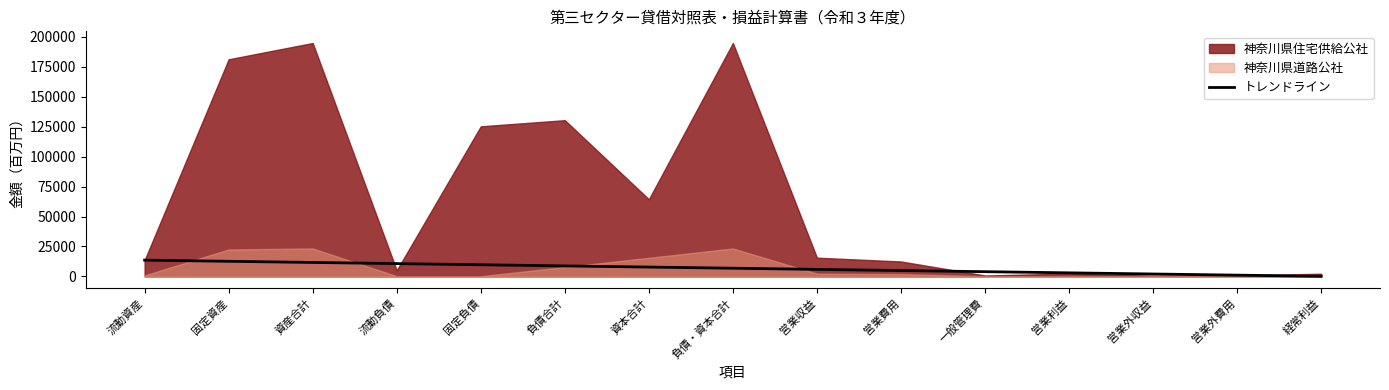

The value of トレンドライン at 固定資産 is 12643.2. True or false?

True